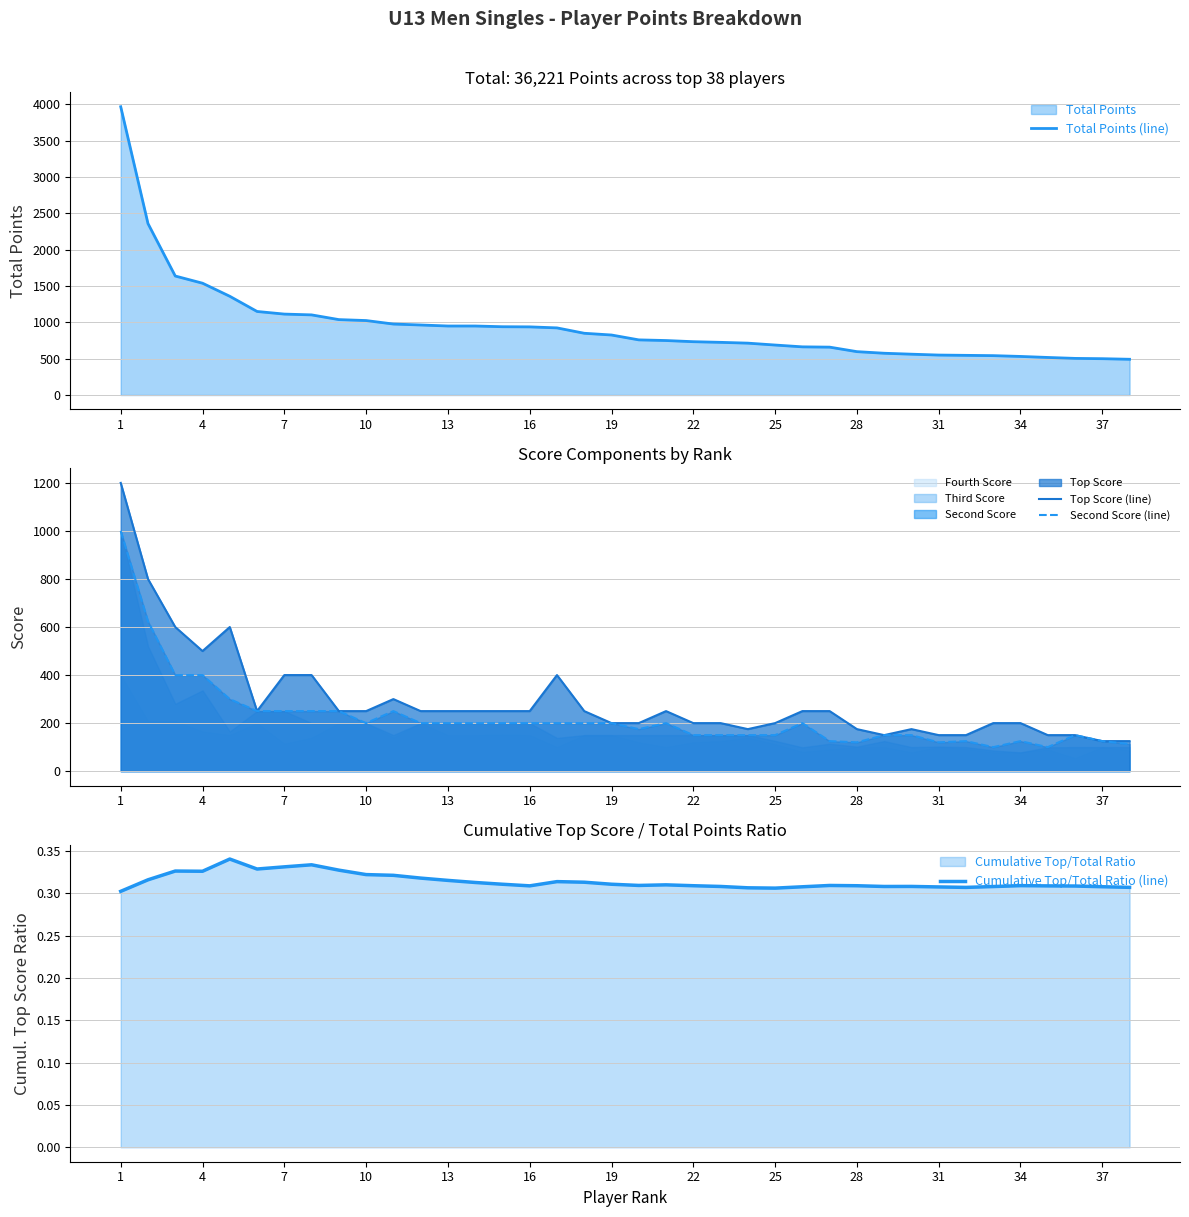

True or false: Cumulative Top/Total Ratio (line) and Total Points (line) cross at least once.

False